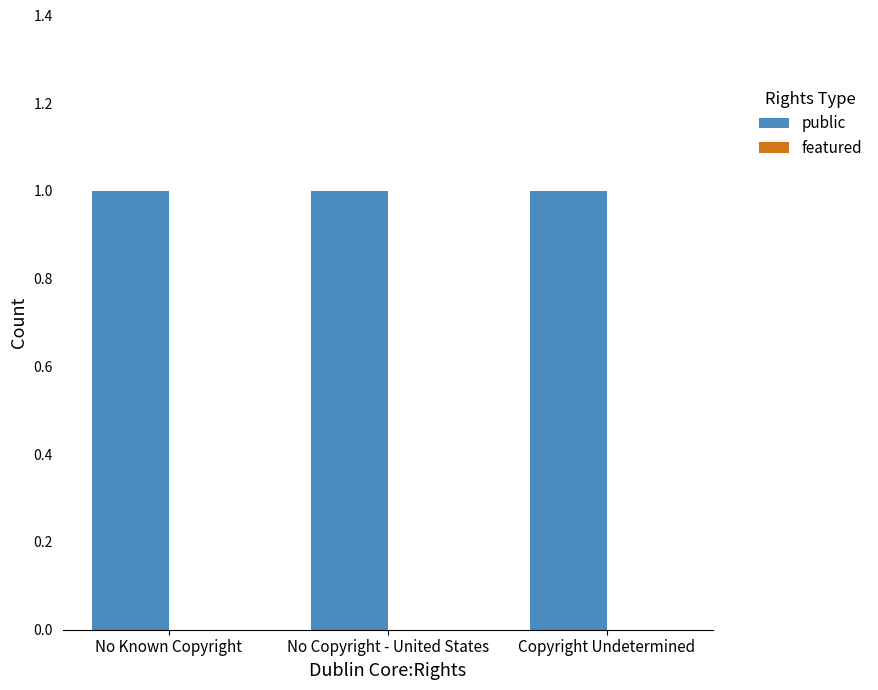

What is the label of the 1st bar from the left?

No Known Copyright